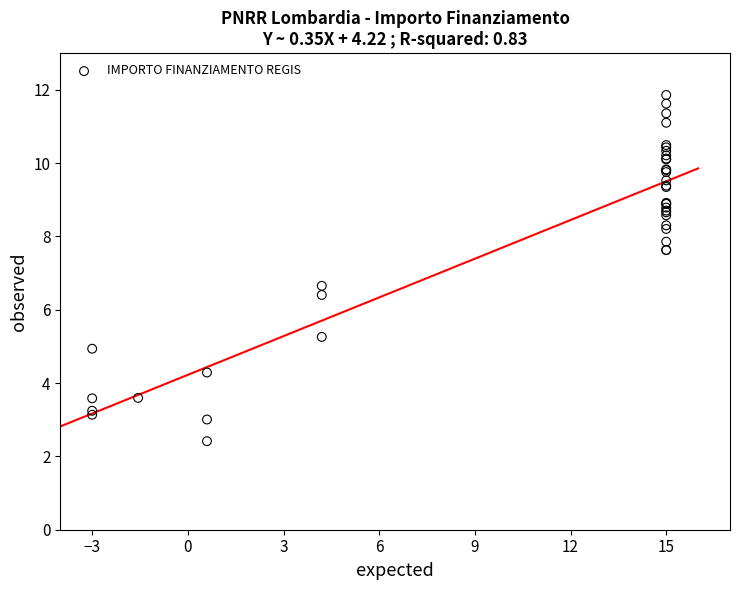

What Y value in the scatter plot is closest to 7?

6.7